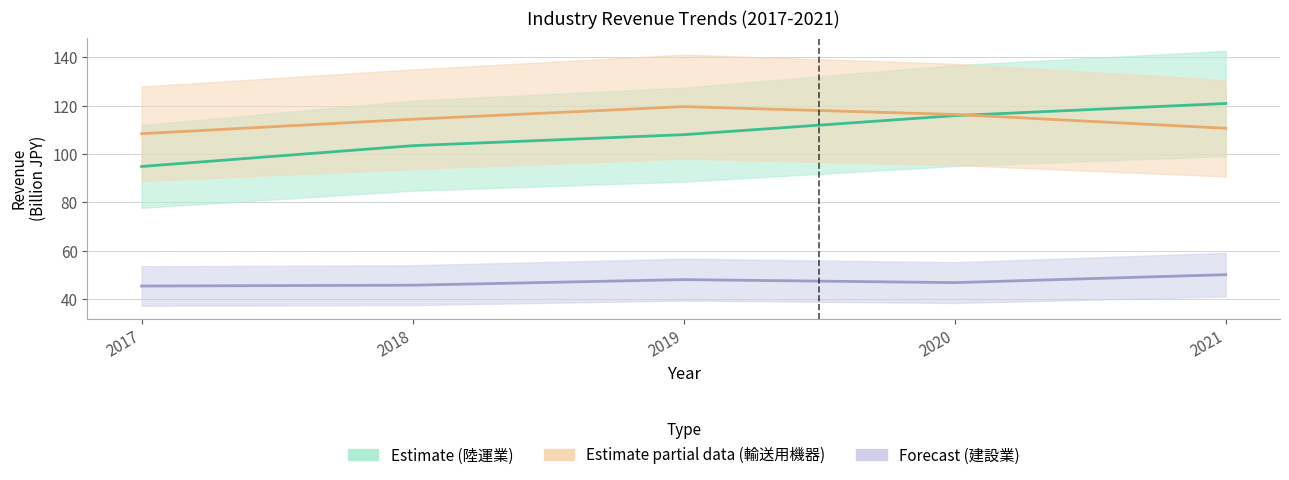

At which label is 建設業 closest to 47?

2020